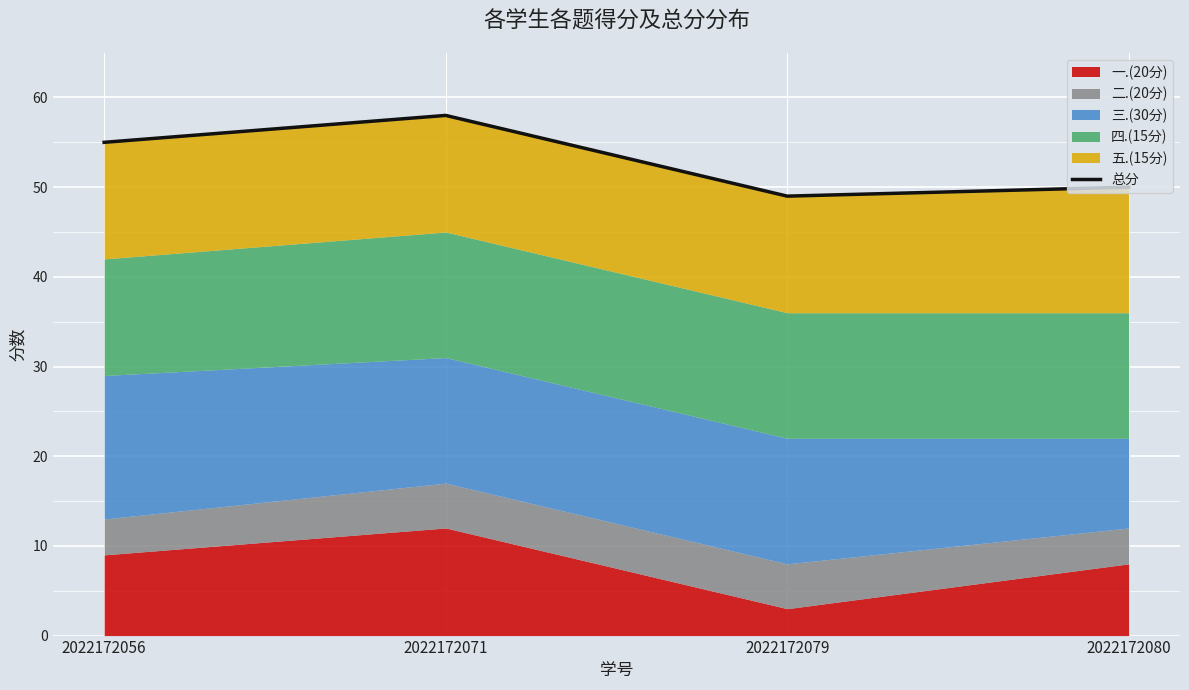

Rank the categories by value from highest to lowest.

2022172071, 2022172056, 2022172080, 2022172079